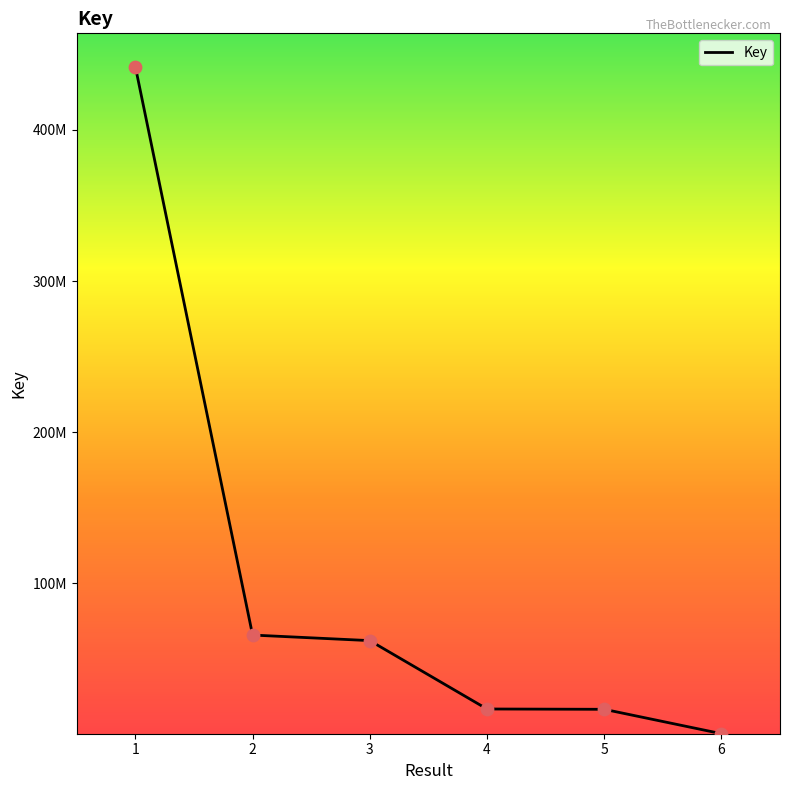

Is this an area chart (filled region under the line)?

No